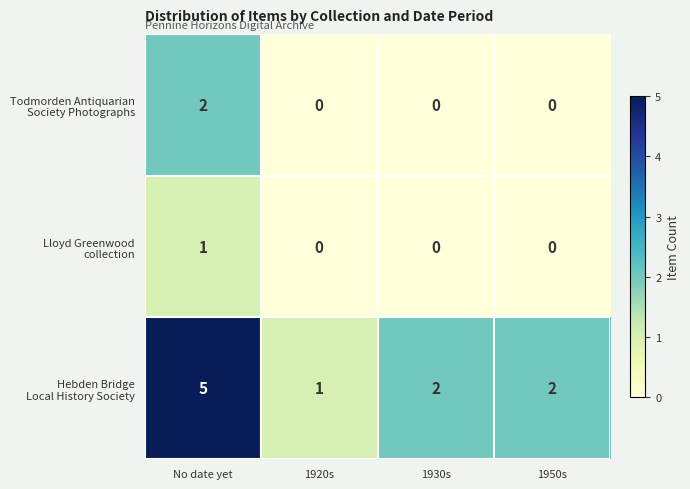

What is the spread (max minus min) of values at No date yet?

4